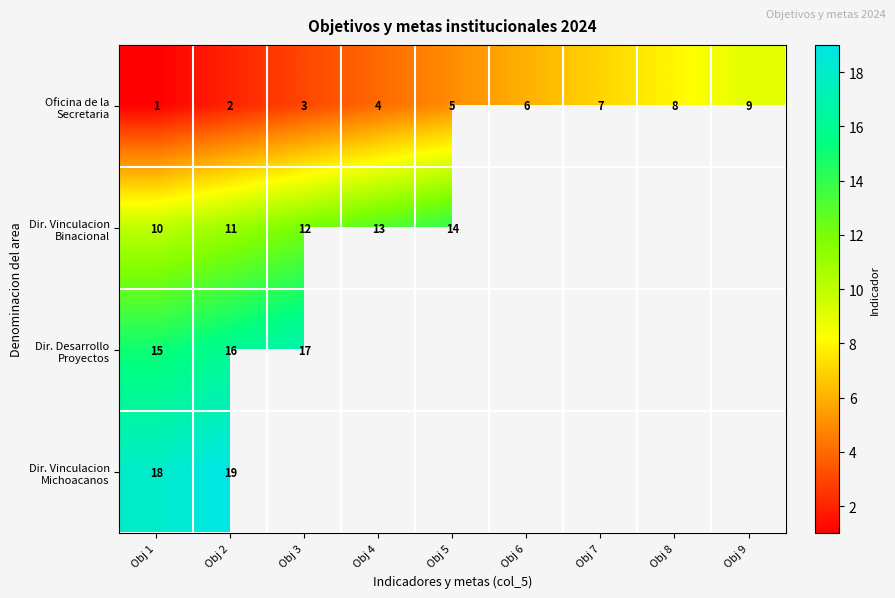

At which category does the chart reach its peak across all series?

Obj 2